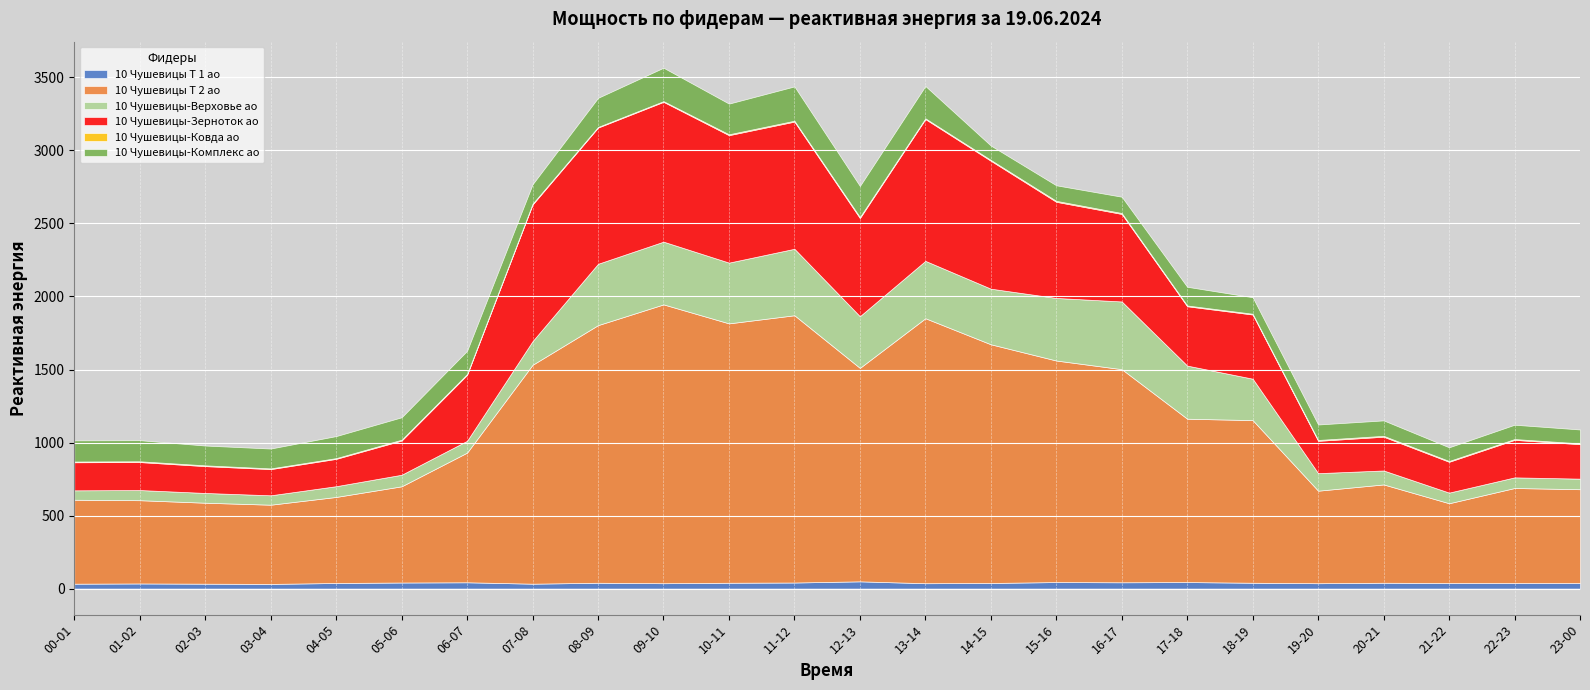

Which series has the largest range (max minus min)?

10 Чушевицы Т 2 ао